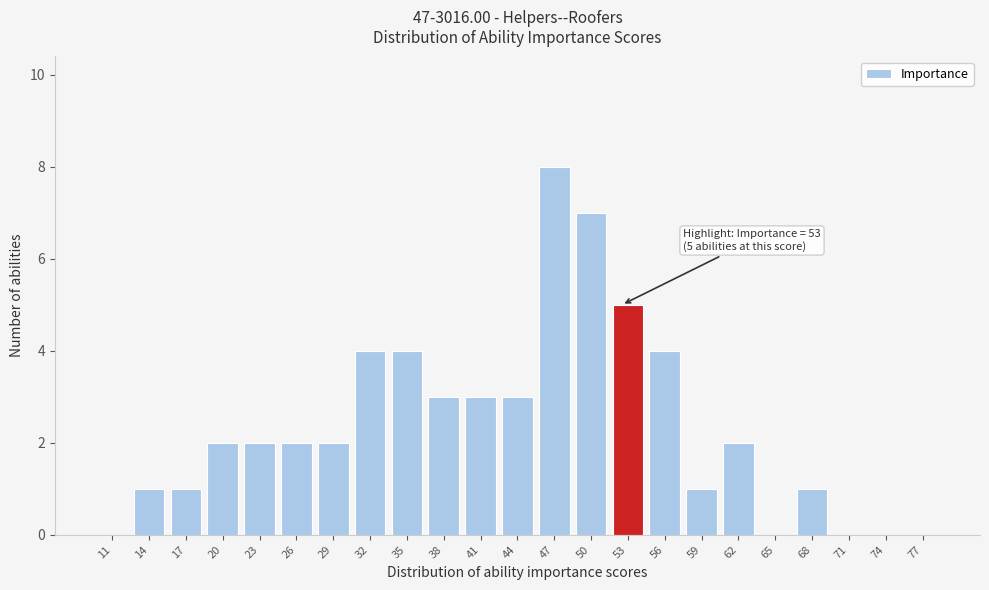

Which range on the x-axis has the tallest bar?

46 to 49